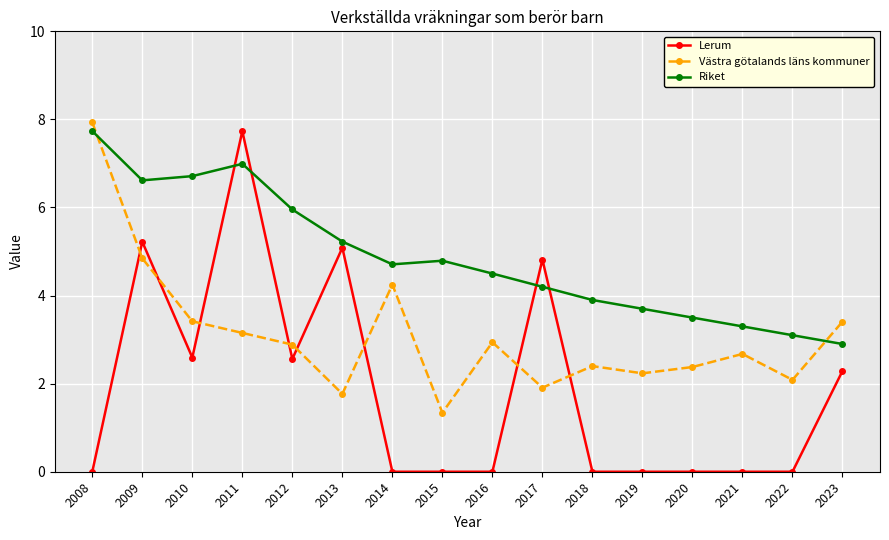

The value of Lerum at 2011 is 10.6. True or false?

False